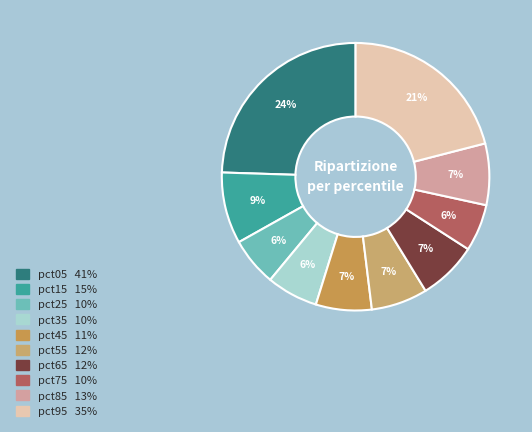

What portion of the pie excludes pct05?

75.5%